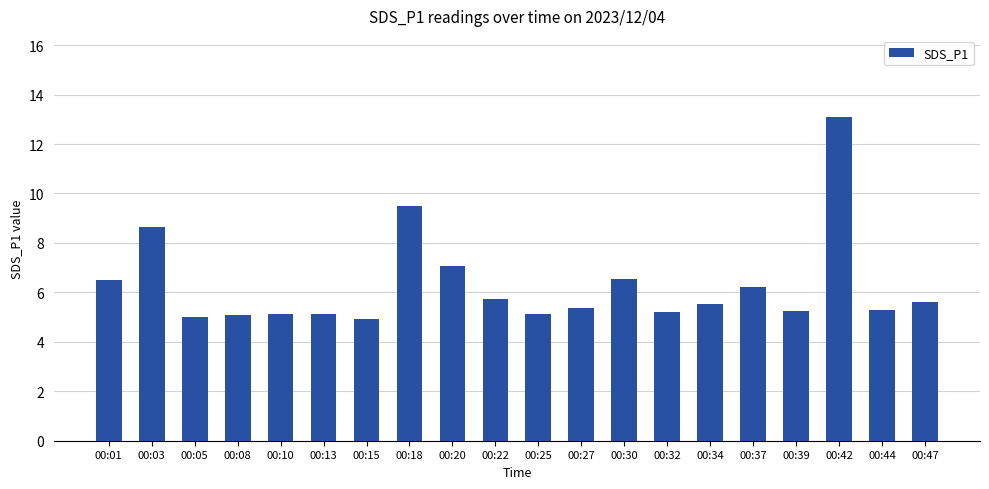

The value at 00:34 is 5.5. True or false?

True